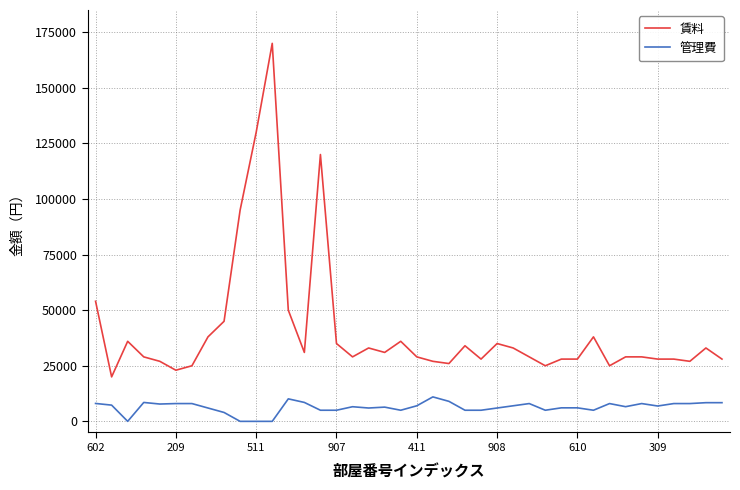

Does the chart display data point markers on the line(s)?

No